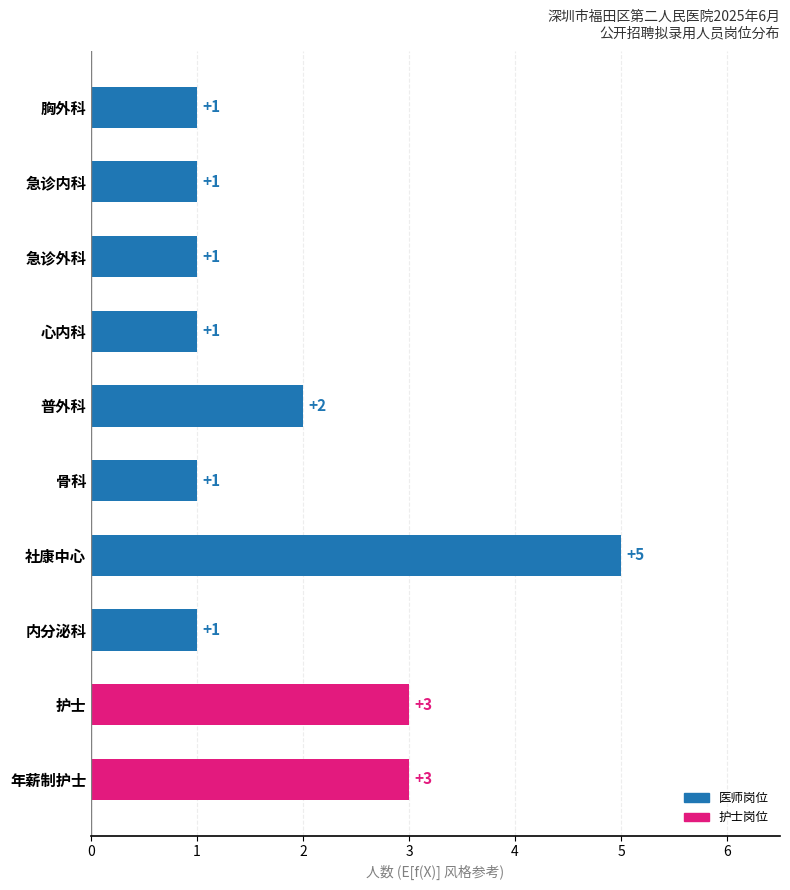

Are the bars horizontal?

Yes